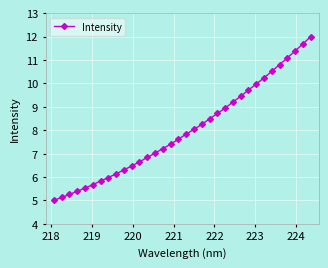

How many data points does each series have?

34